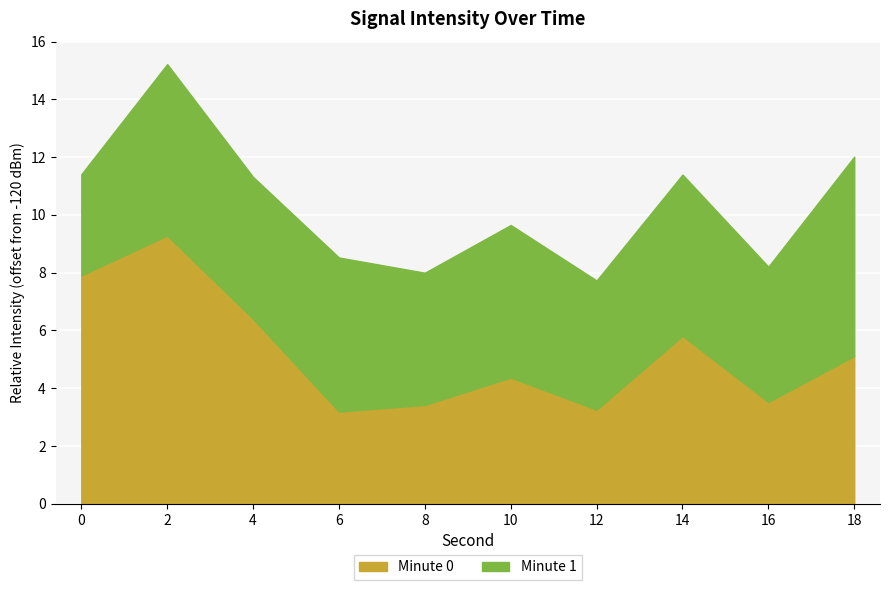

The value of Minute 0 at 2 is 15.0. True or false?

False